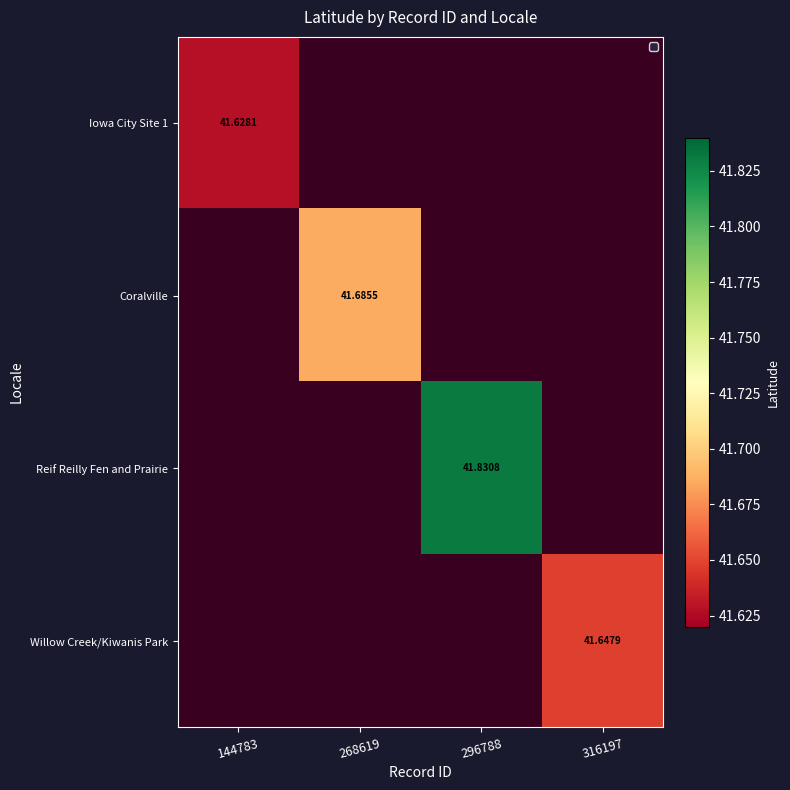

At which label is Iowa City Site 1 closest to 41?

144783